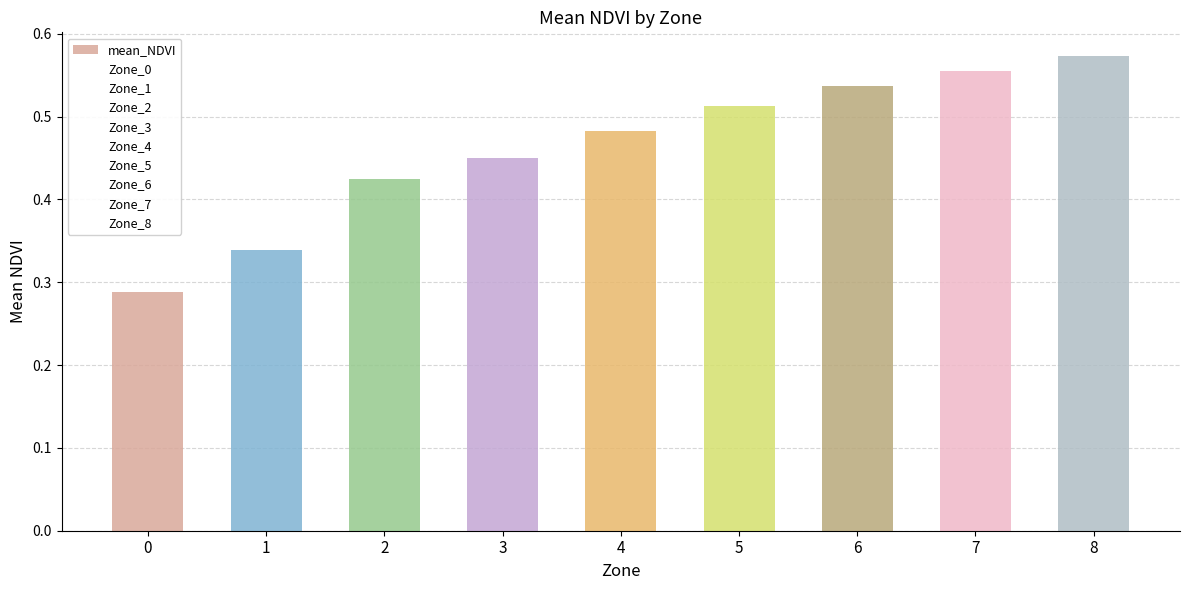

Rank the categories by value from lowest to highest.

0, 1, 2, 3, 4, 5, 6, 7, 8